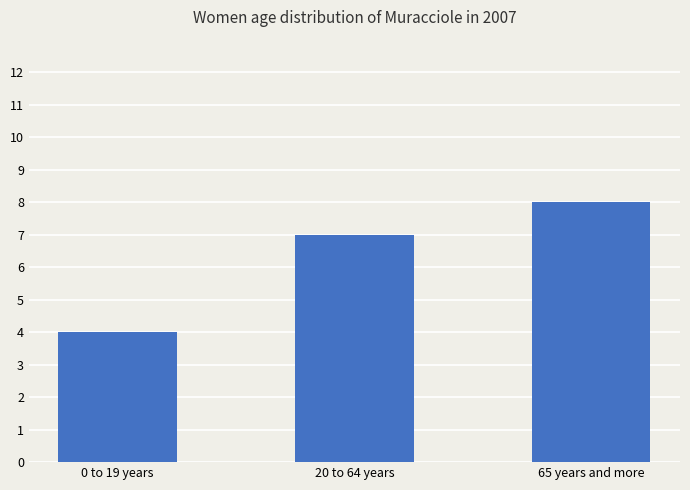

Where is the data nearest to the value 6?

20 to 64 years